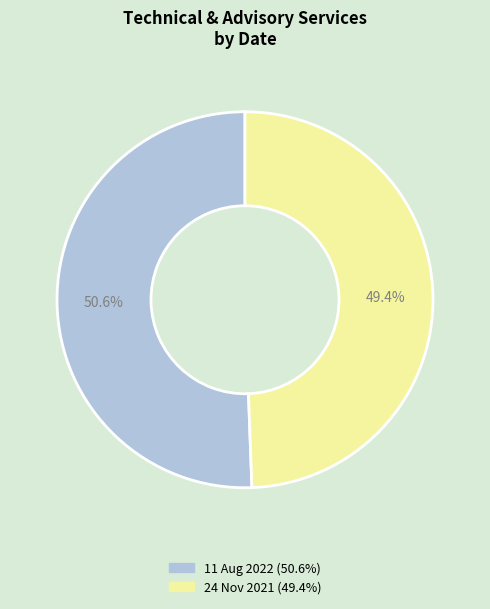

The 24 Nov 2021 slice represents 57% of the pie. True or false?

False